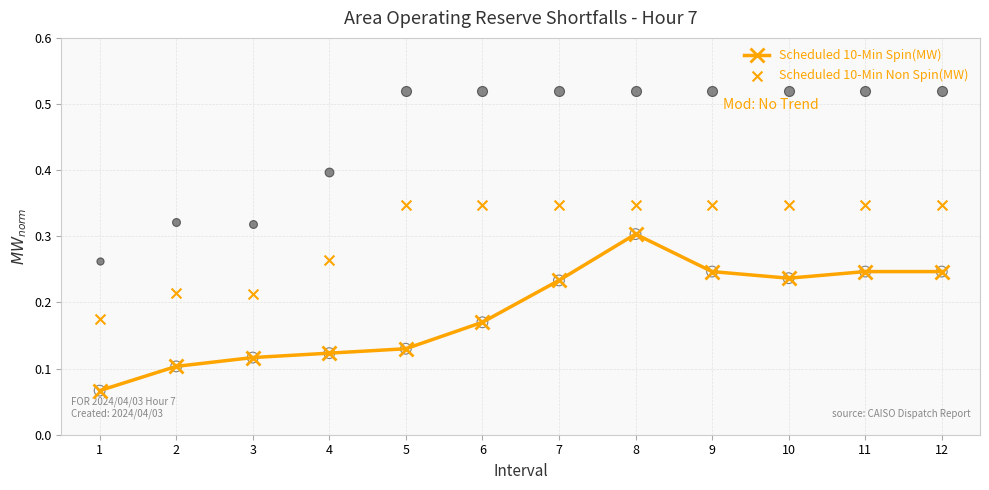

What is the total value across all series at 11?

0.6